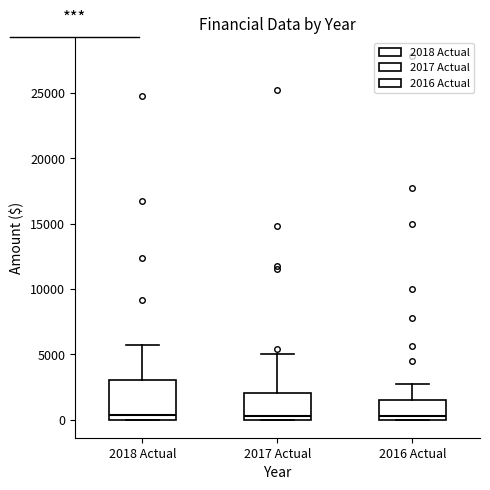

Which box is the tallest, from its lower edge to its upper edge?

2018 Actual